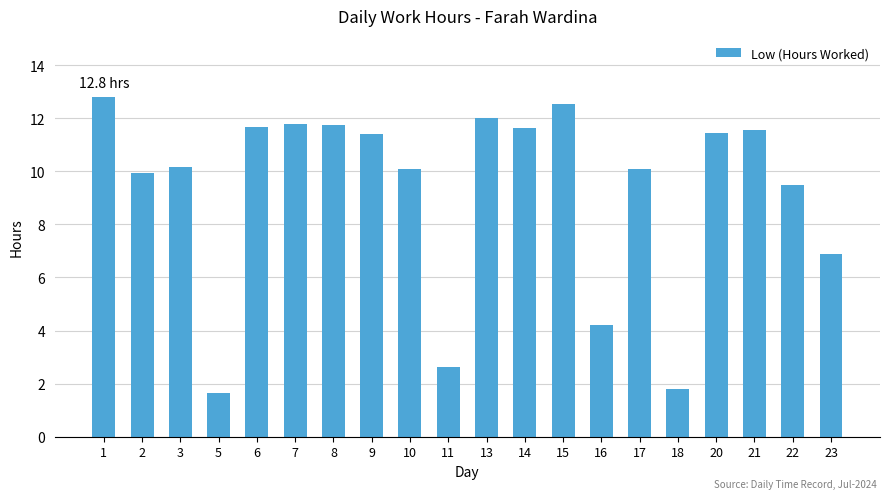

At which label is the value closest to 7?

23